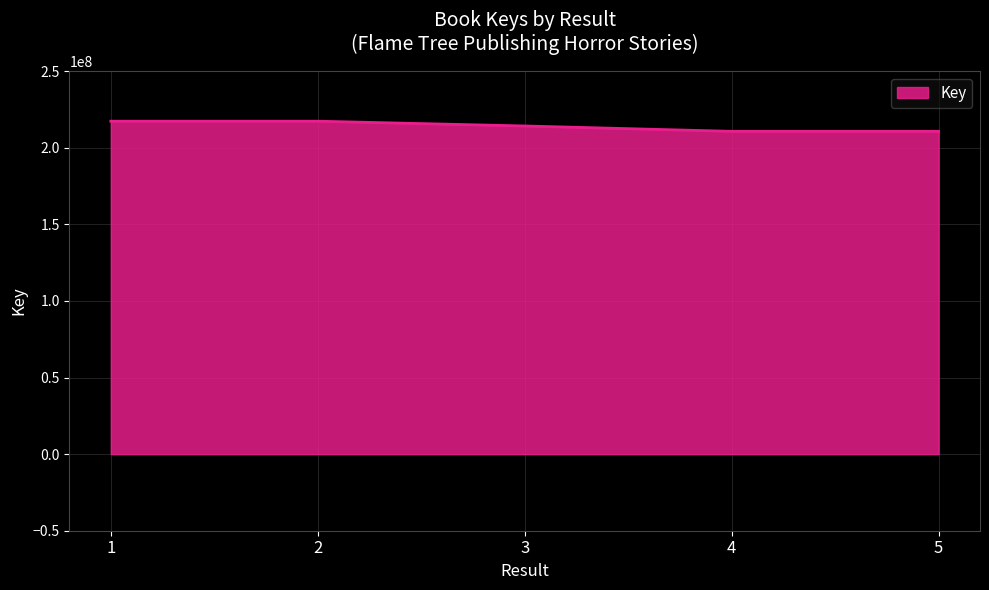

What is the minimum value shown in the chart?

210747106